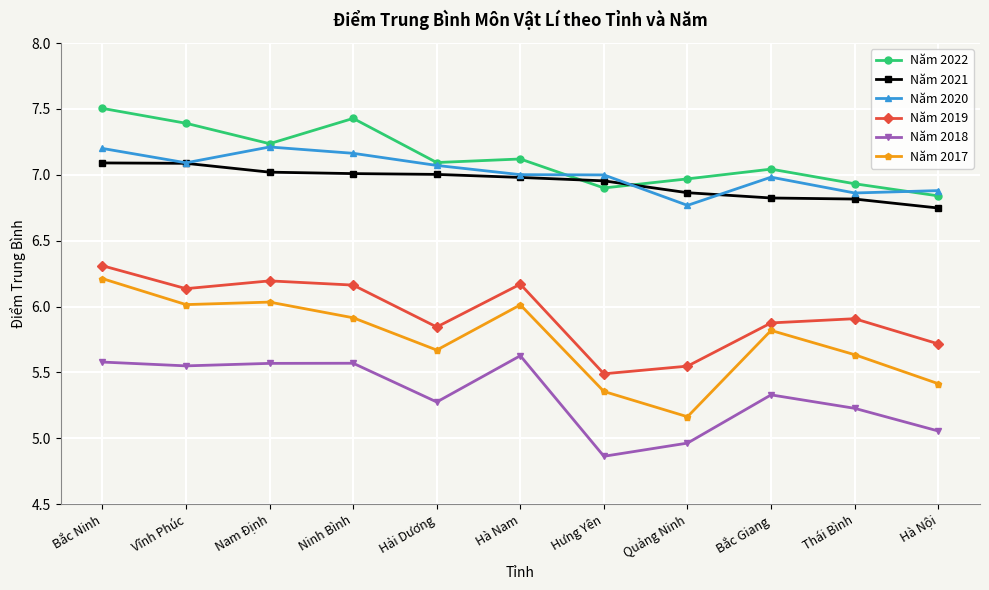

Which series changed the most between Hà Nam and Hưng Yên?

Năm 2018